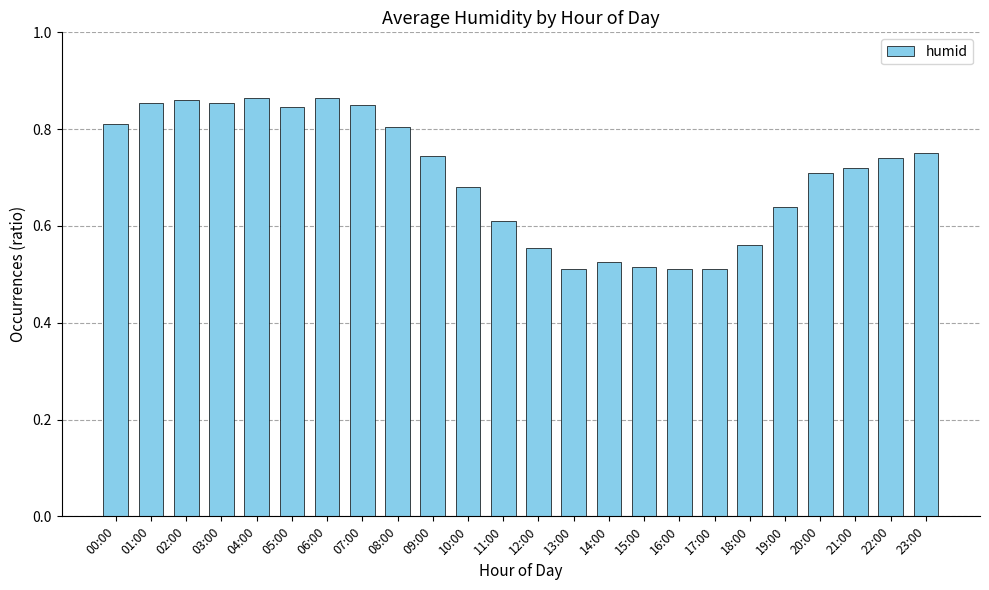

What is the sum of the values at 10:00 and 14:00?

1.2